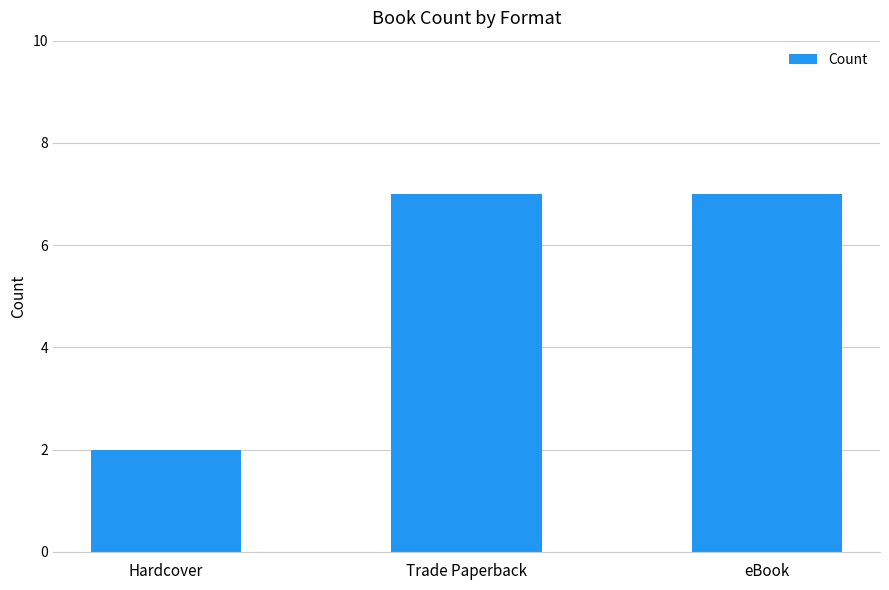

Count the number of data series in this chart.

1